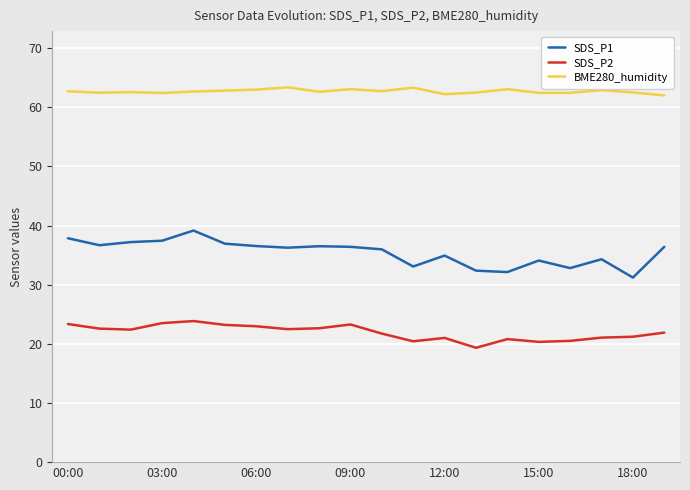

Rank the series by their maximum value, from lowest to highest.

SDS_P2, SDS_P1, BME280_humidity